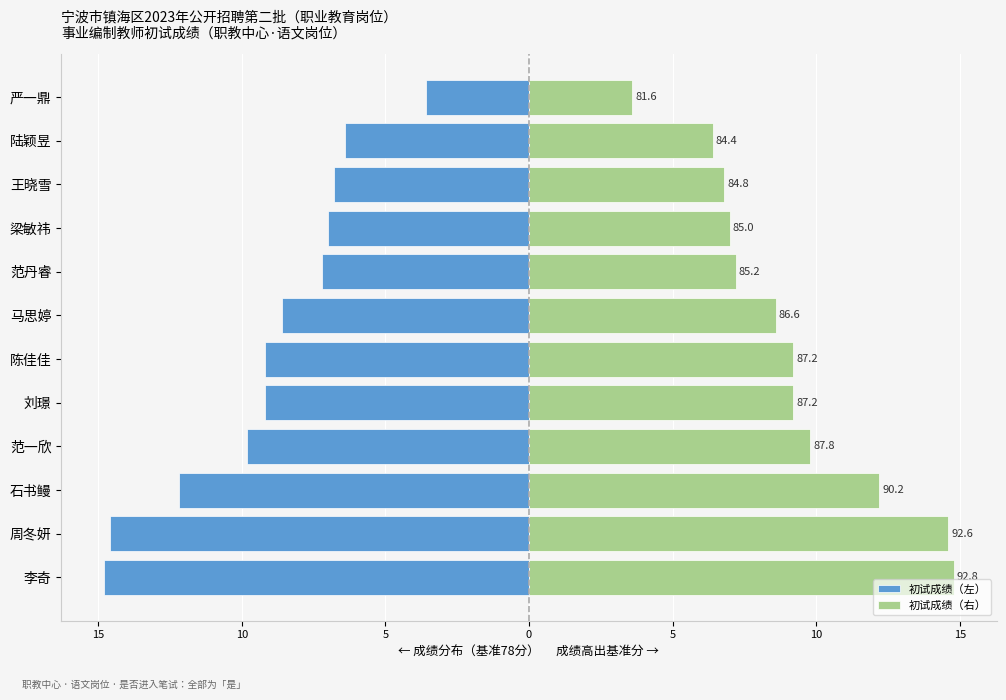

Reading right to left, extract all data points from this chart.

初试成绩（左）: -3.6	-6.4	-6.8	-7.0	-7.2	-8.6	-9.2	-9.2	-9.8	-12.2	-14.6	-14.8
初试成绩（右）: 3.6	6.4	6.8	7.0	7.2	8.6	9.2	9.2	9.8	12.2	14.6	14.8